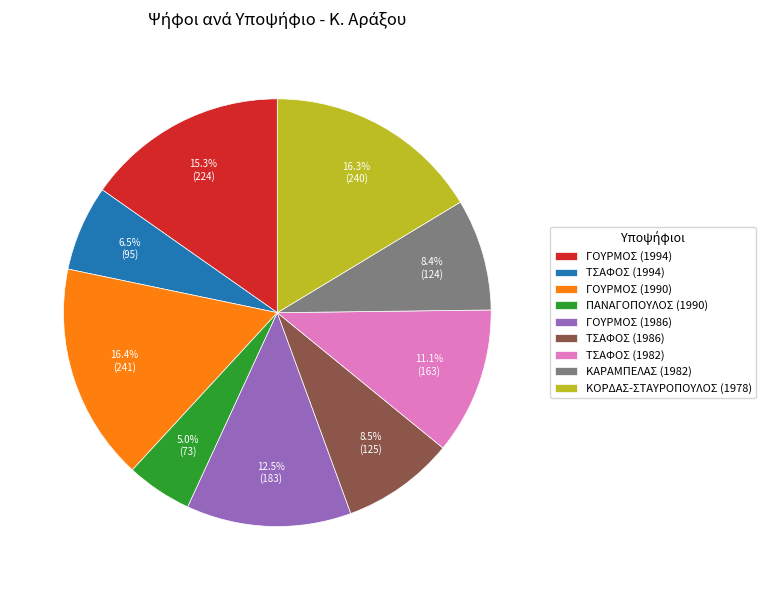

Is there any slice that represents more than half of the pie?

No